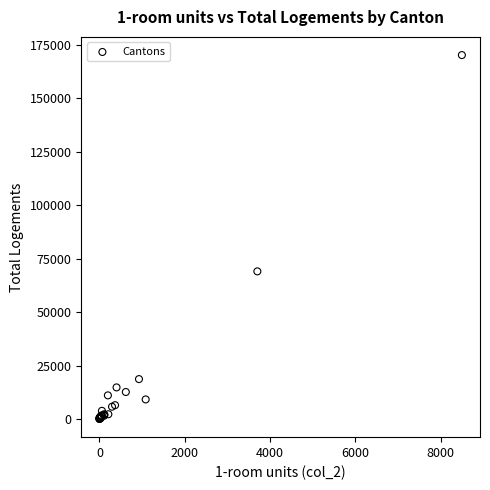

What Y value in the scatter plot is closest to 85132?

69077